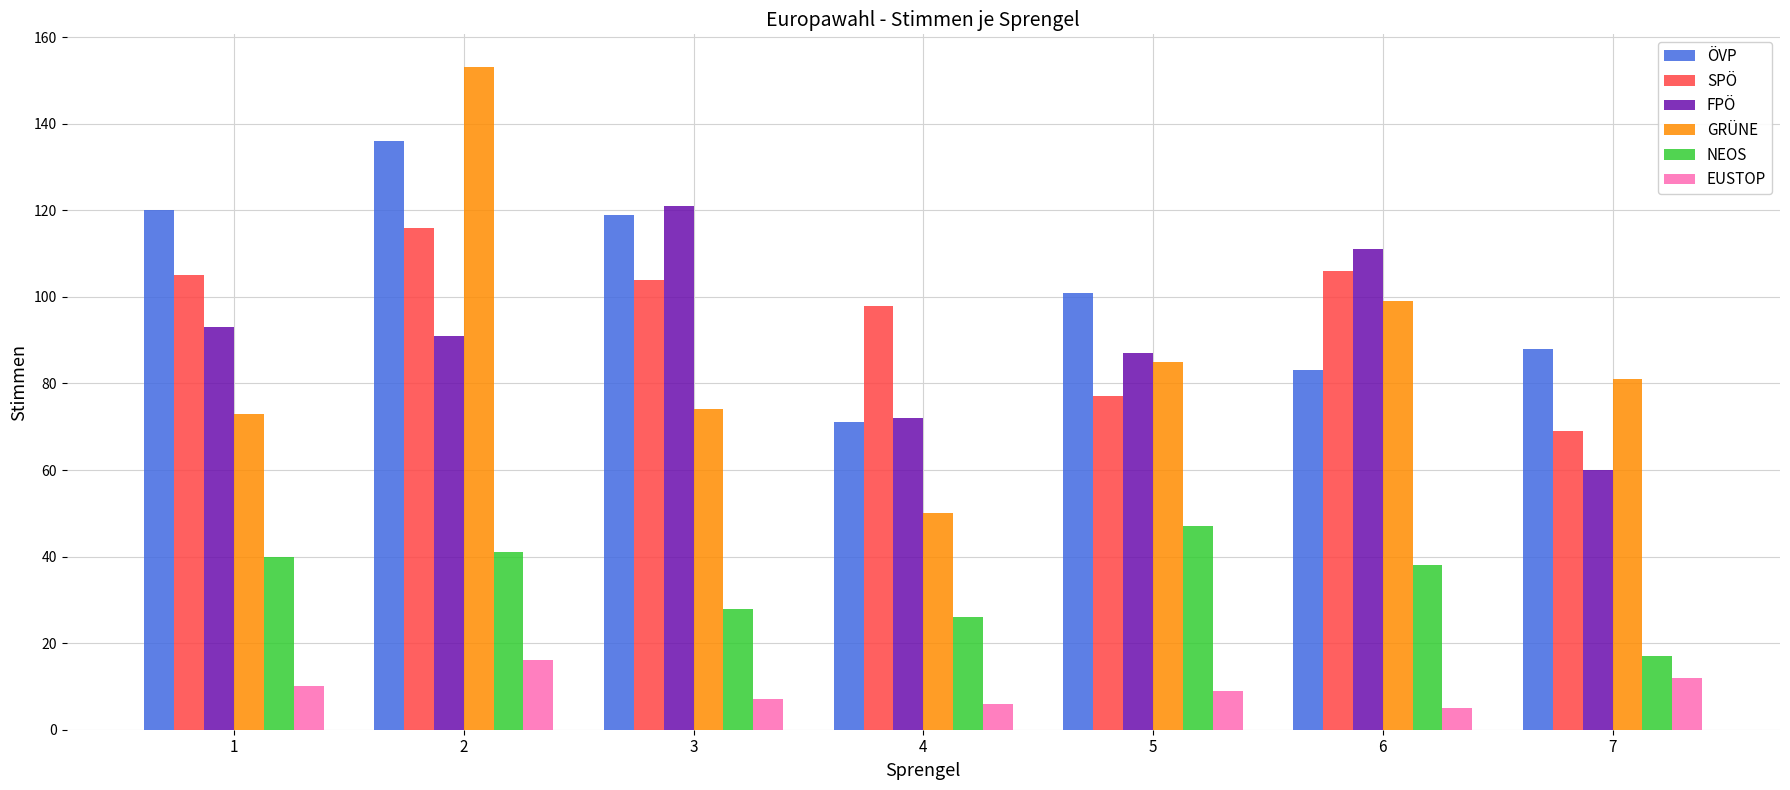

What is the value of the FPÖ bar at the 2nd from the left?

91